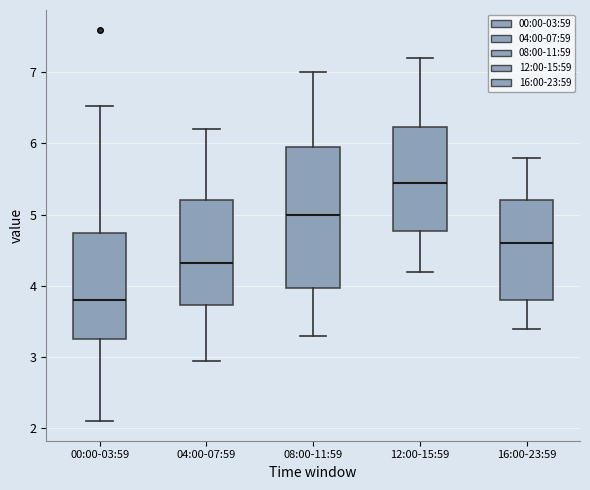

Reading left to right, transcribe this box plot: for each box, give where its median line is, the range the box spans, and where its two whiskers end, as read against the y-axis. The values are not printed on the chart, so give them approximately, as read against the axis.

00:00-03:59: median 3.8, box 3.3 to 4.7, whiskers 2.1 to 6.5
04:00-07:59: median 4.3, box 3.7 to 5.2, whiskers 3.0 to 6.2
08:00-11:59: median 5.0, box 4.0 to 6.0, whiskers 3.3 to 7.0
12:00-15:59: median 5.5, box 4.8 to 6.2, whiskers 4.2 to 7.2
16:00-23:59: median 4.6, box 3.8 to 5.2, whiskers 3.4 to 5.8